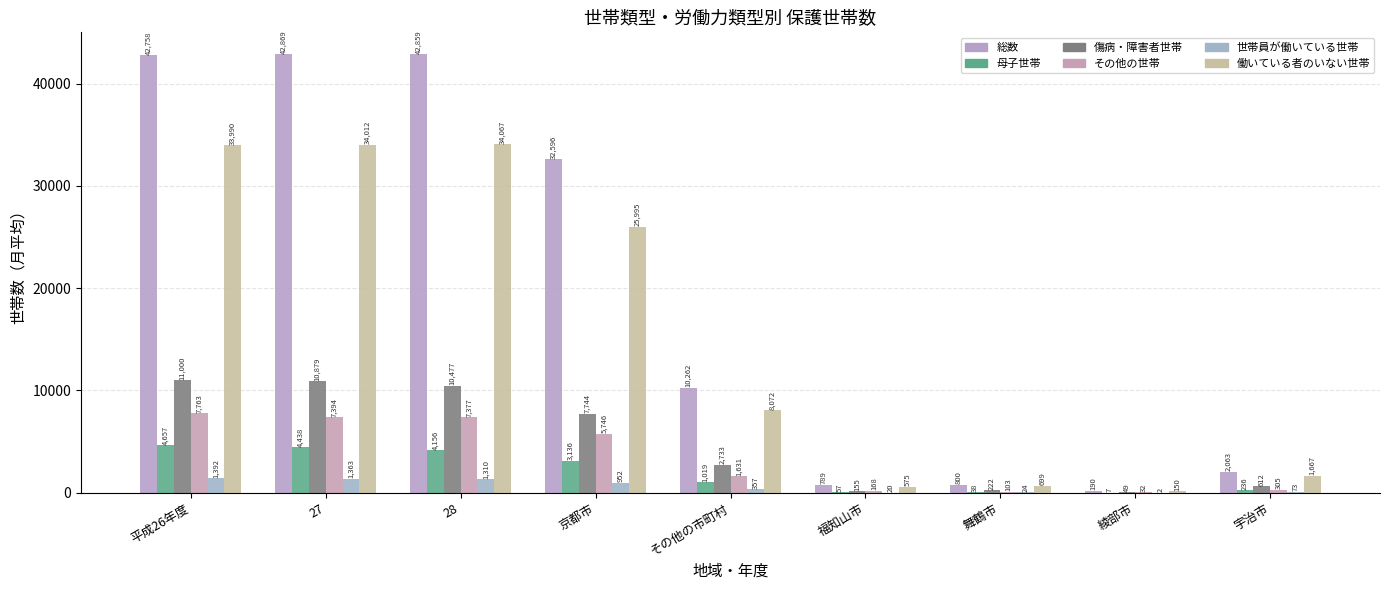

What is the label of the 5th bar from the left?

その他の市町村